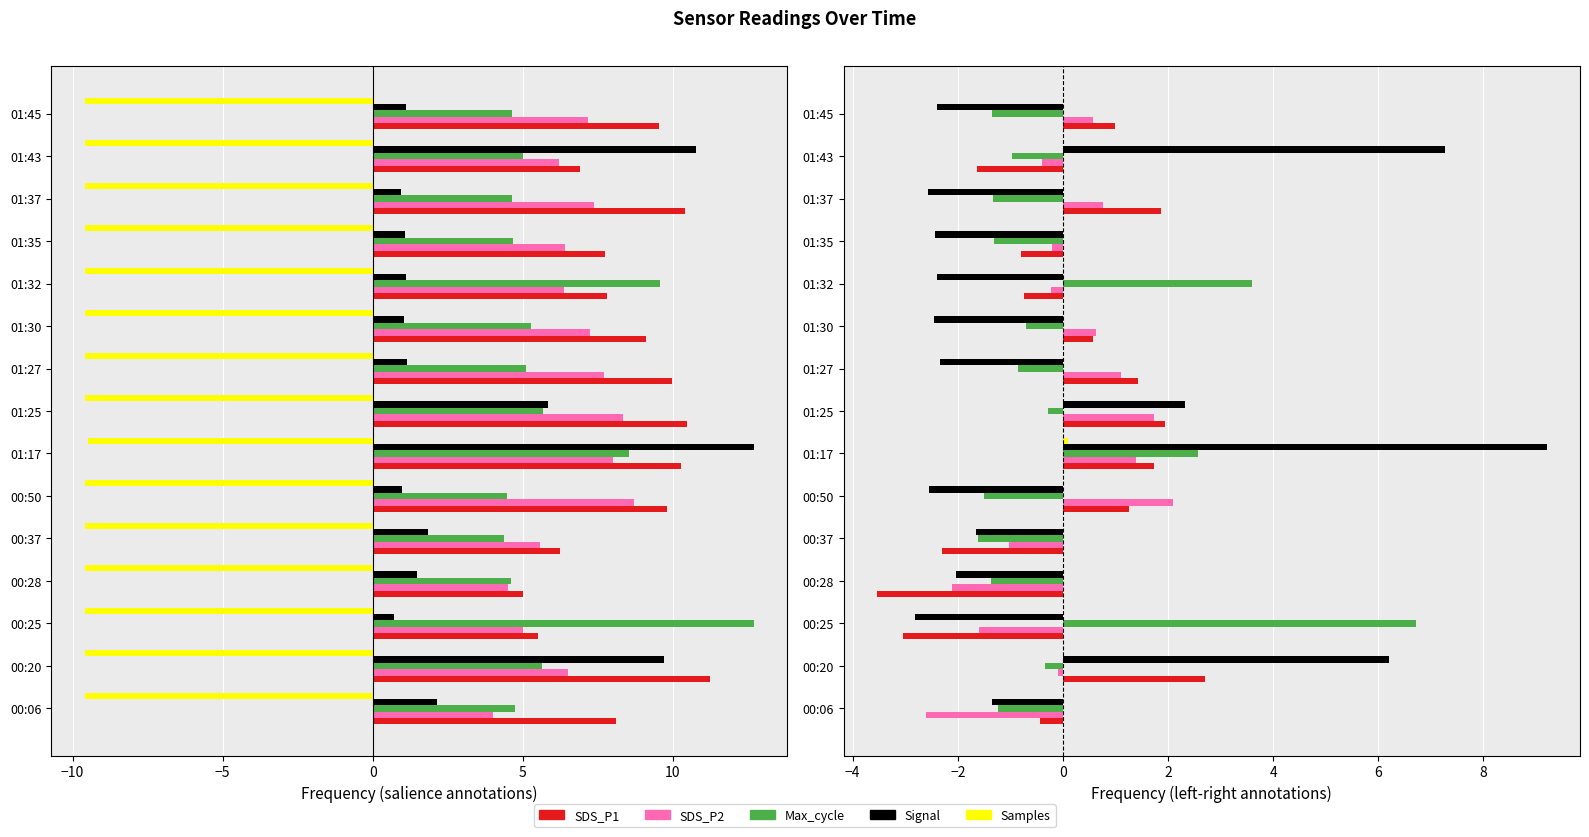

Reading left to right, list all the values displayed in this chart.

SDS_P1: -0.4	2.7	-3.0	-3.5	-2.3	1.3	1.7	1.9	1.4	0.6	-0.7	-0.8	1.9	-1.6	1.0
SDS_P2: -2.6	-0.1	-1.6	-2.1	-1.0	2.1	1.4	1.7	1.1	0.6	-0.2	-0.2	0.8	-0.4	0.6
Max_cycle: -1.2	-0.3	6.7	-1.4	-1.6	-1.5	2.6	-0.3	-0.9	-0.7	3.6	-1.3	-1.3	-1.0	-1.3
Signal: -1.4	6.2	-2.8	-2.0	-1.7	-2.5	9.2	2.3	-2.3	-2.5	-2.4	-2.4	-2.6	7.3	-2.4
Samples: -0.0	-0.0	-0.0	-0.0	-0.0	-0.0	0.1	-0.0	-0.0	-0.0	-0.0	-0.0	-0.0	-0.0	-0.0